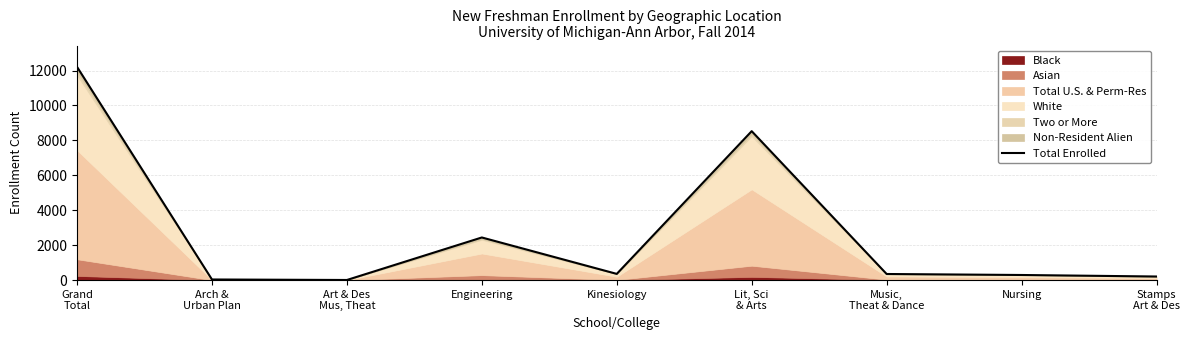

What is the minimum value shown in the chart?

6